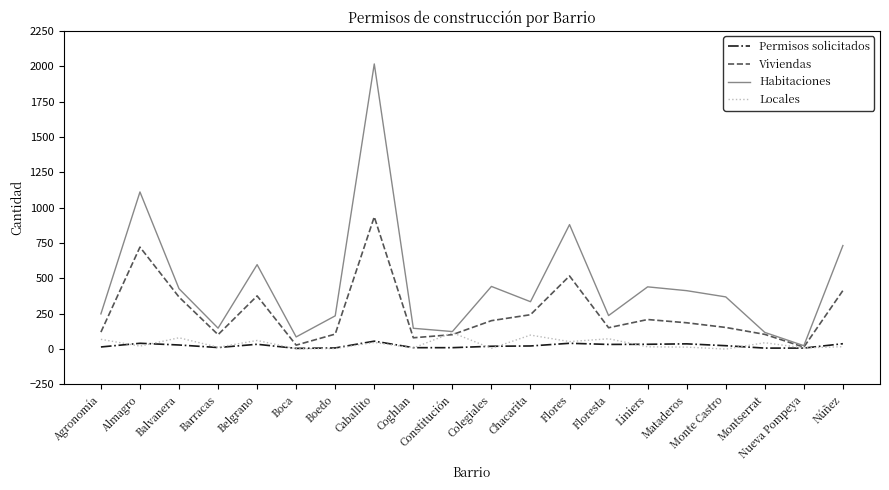

At which category is the sum across all series the highest?

Caballito